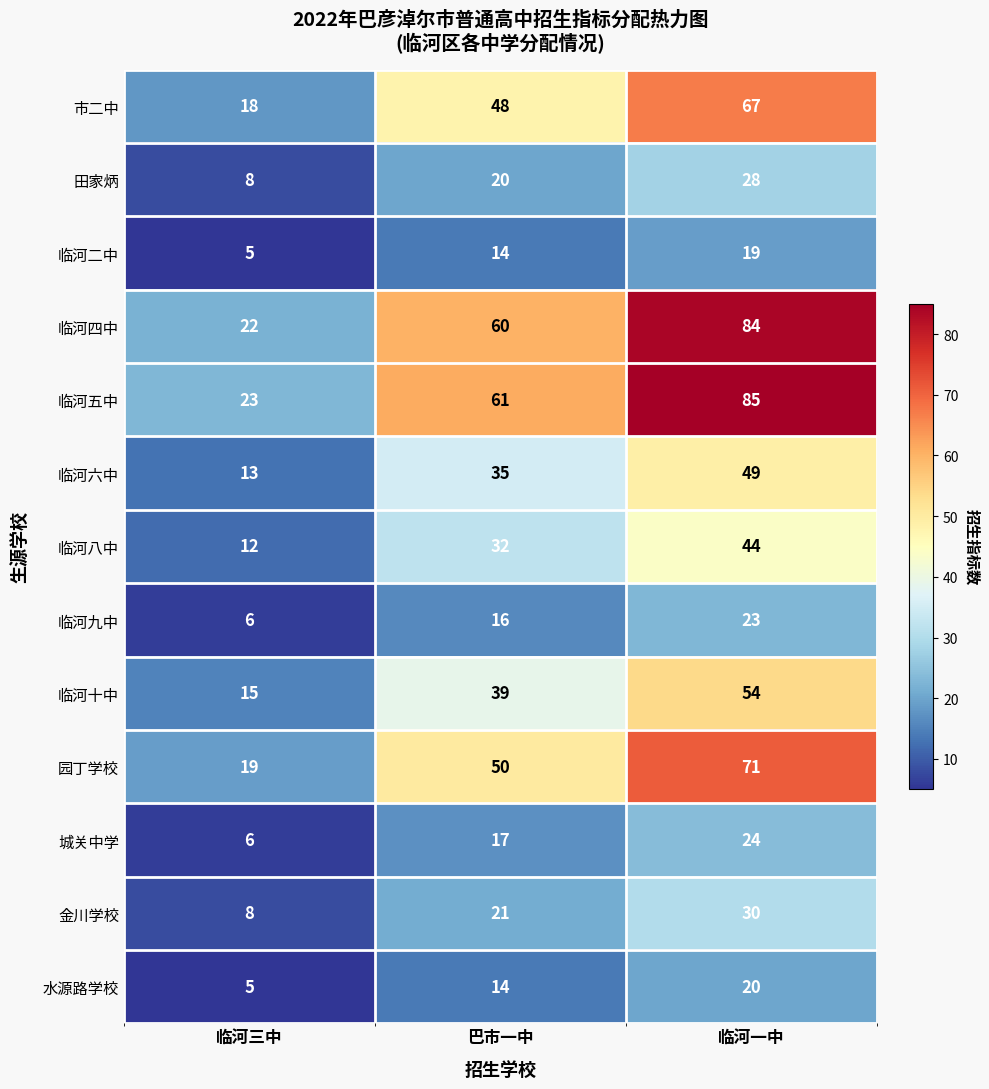

List the series in order of their peak value, lowest first.

临河二中, 水源路学校, 临河九中, 城关中学, 田家炳, 金川学校, 临河八中, 临河六中, 临河十中, 市二中, 园丁学校, 临河四中, 临河五中